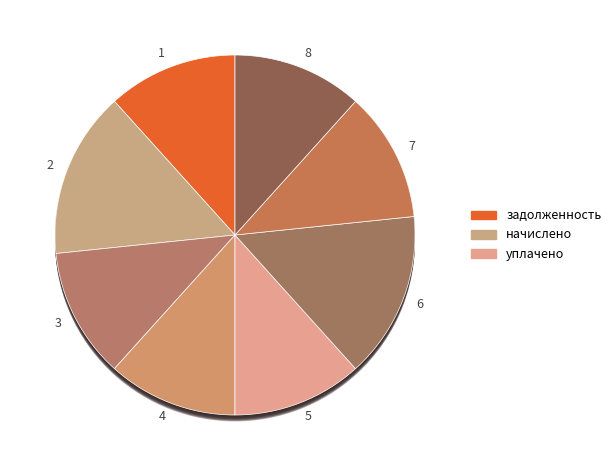

What is the ratio of the value at 2 to the value at 6?

1.0